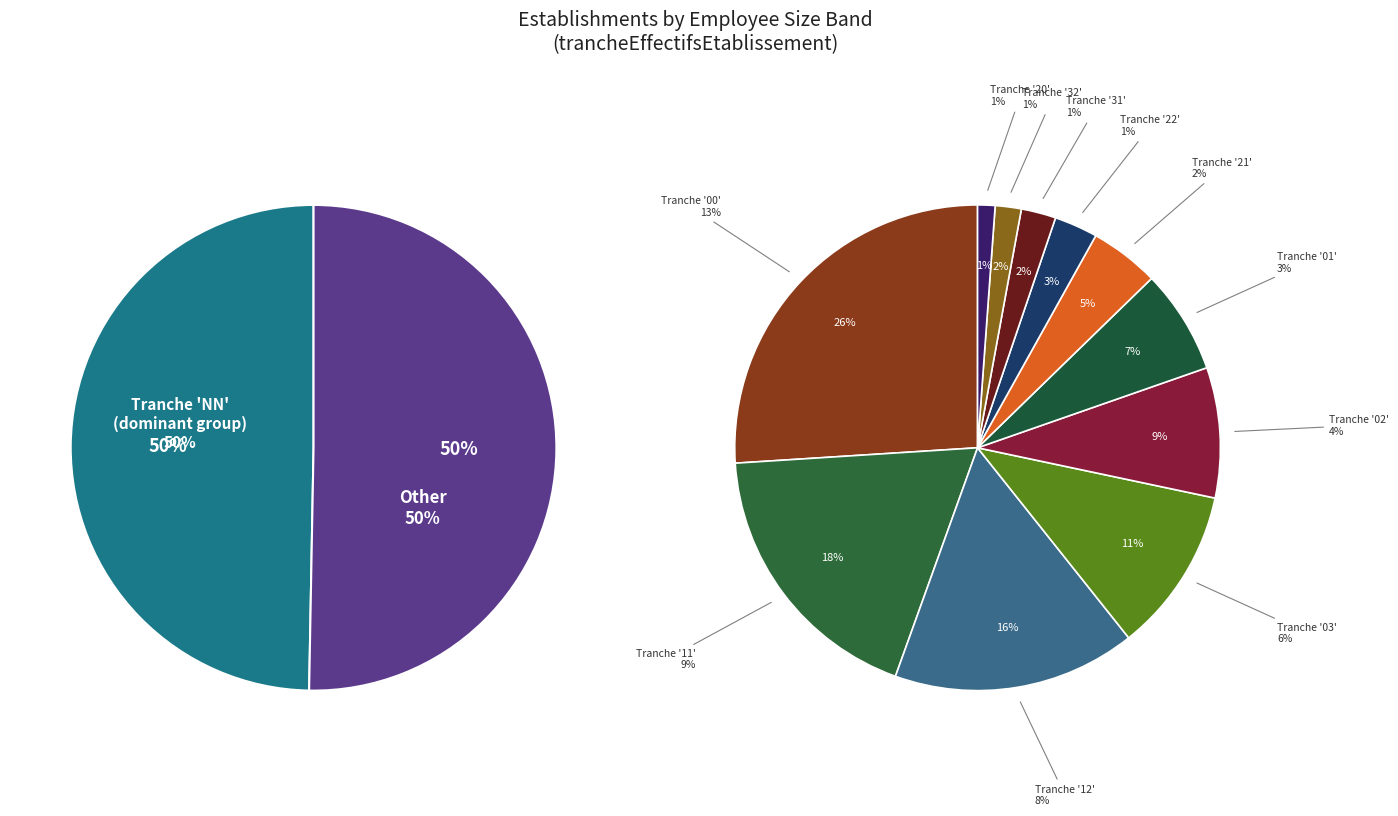

Is it true that NN is 57% of the pie?

False